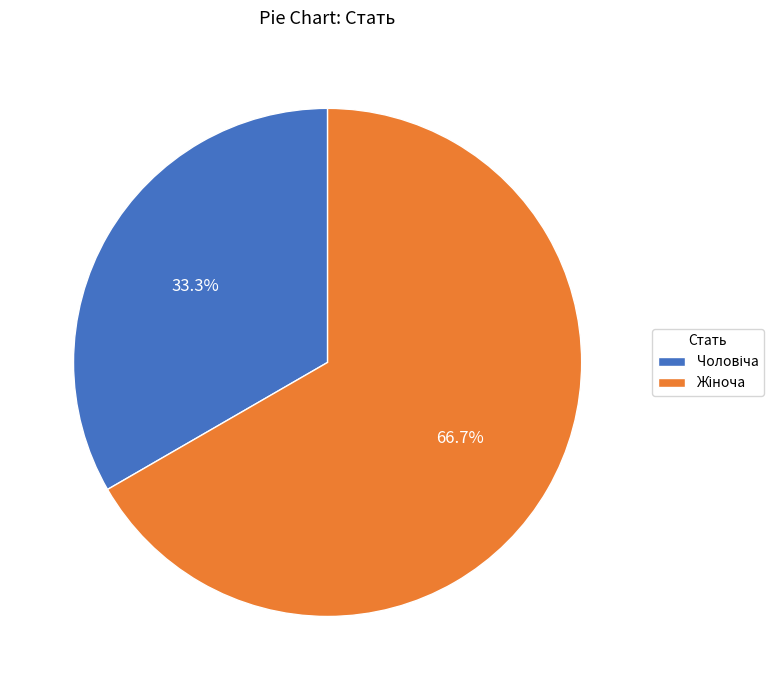

How many segments does this pie chart have?

2